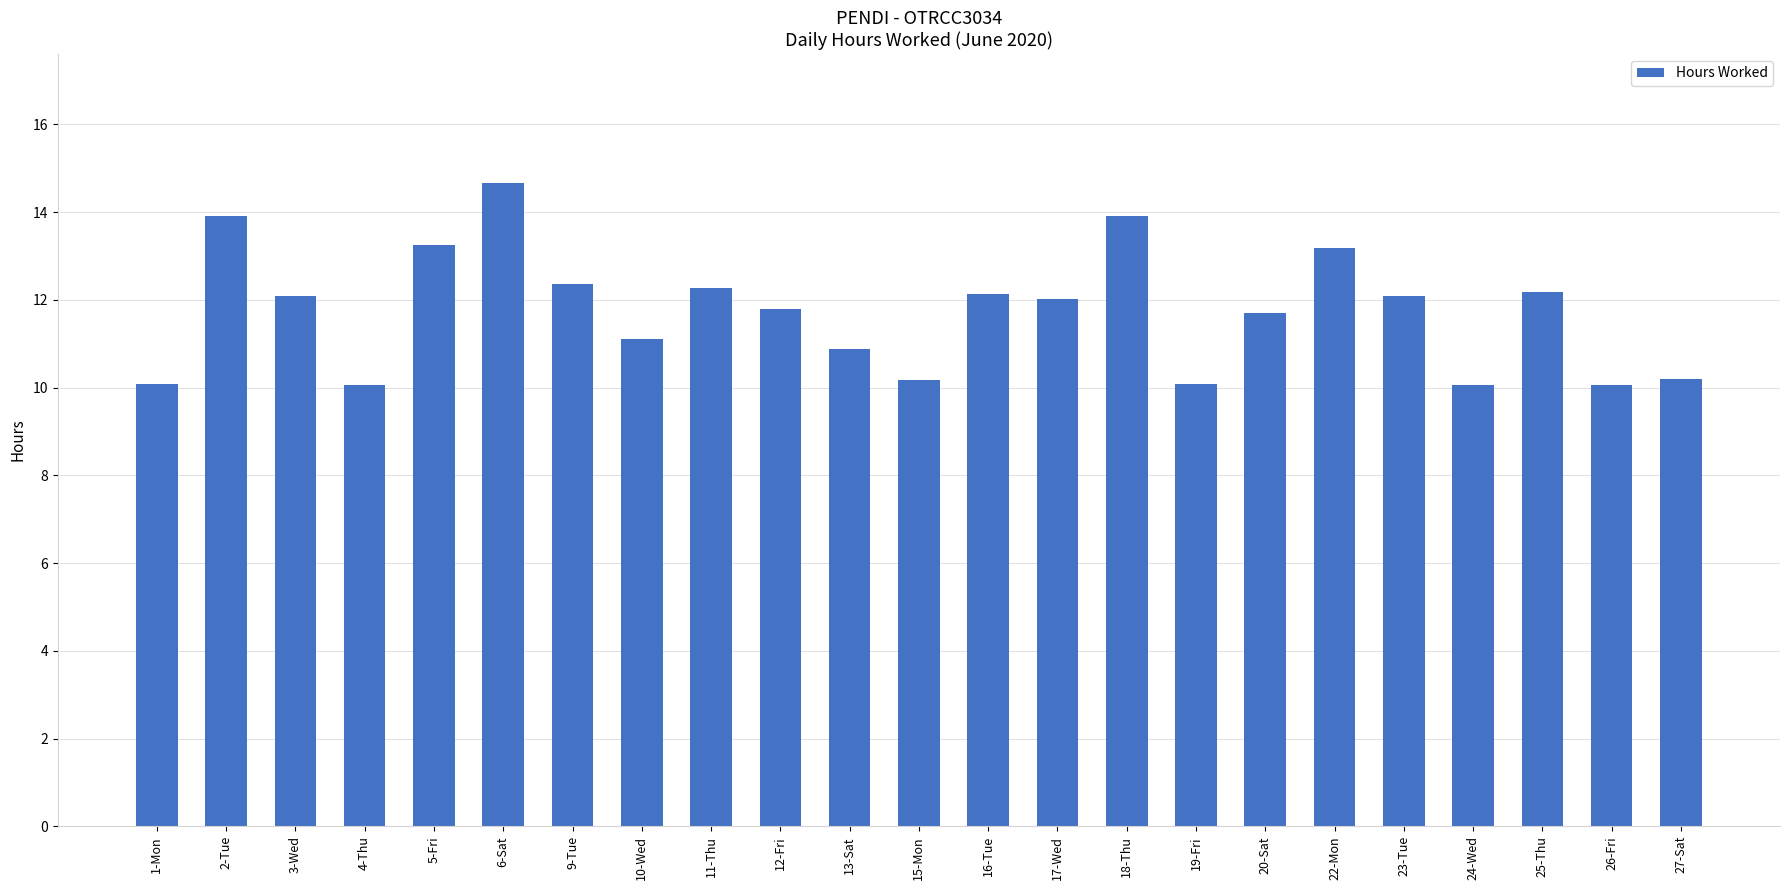

Between 27-Sat and 5-Fri, which is larger?

5-Fri